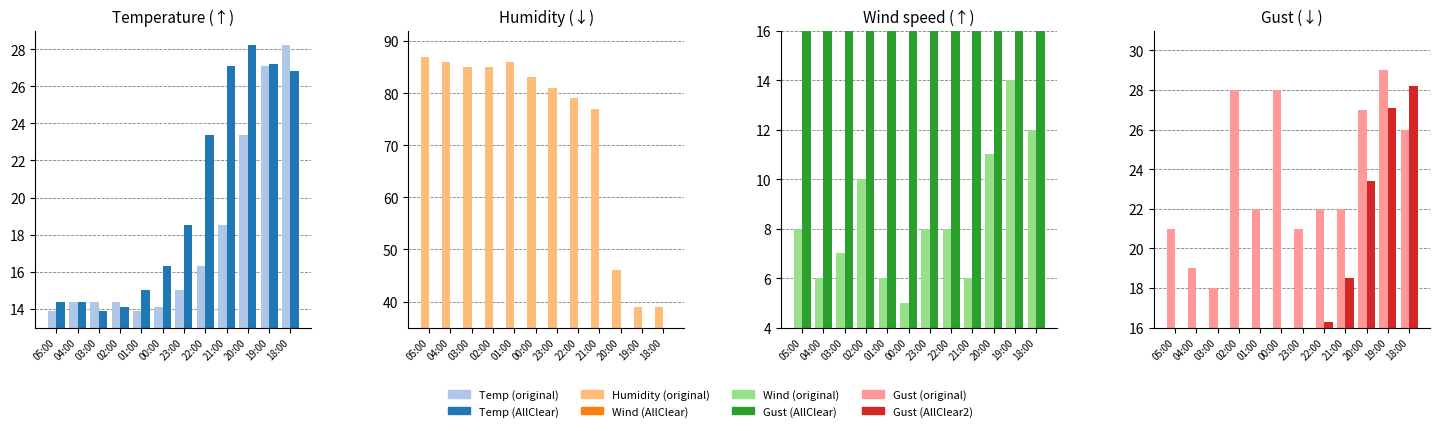

At which label is Gust (original) closest to 23?

01:00